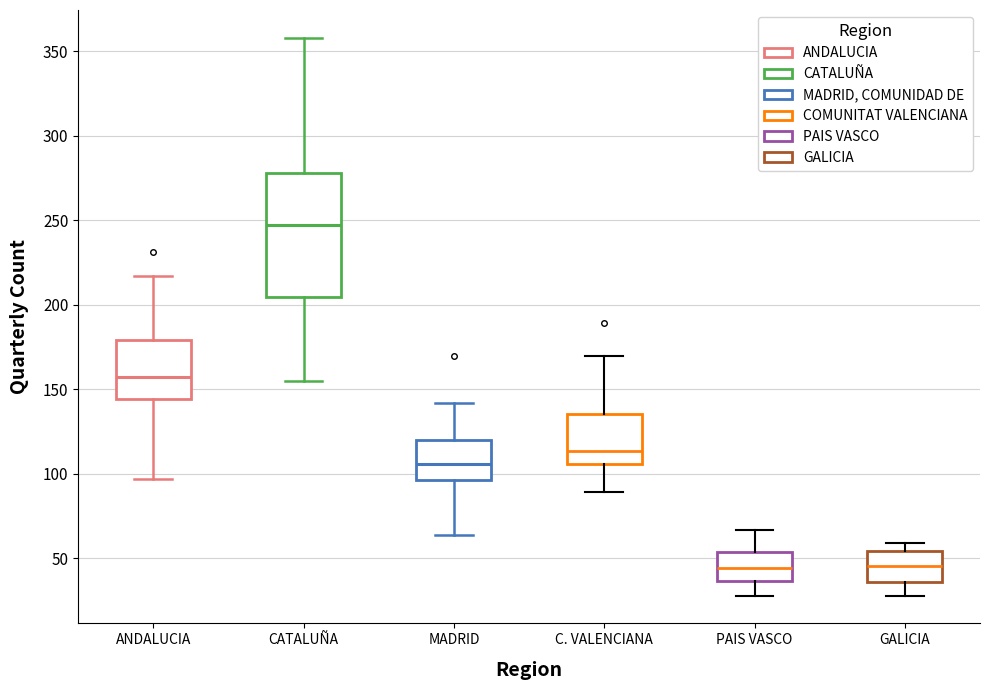

Reading left to right, read every box against the y-axis: the position of its median line, the range the box covers, and the ends of its whiskers. The values are not printed on the chart, so give them approximately, as read against the axis.

ANDALUCIA: median 160, box 145 to 180, whiskers 95 to 215
CATALUÑA: median 245, box 205 to 280, whiskers 155 to 360
MADRID: median 105, box 95 to 120, whiskers 65 to 140
C. VALENCIANA: median 115, box 105 to 135, whiskers 90 to 170
PAIS VASCO: median 45, box 35 to 55, whiskers 30 to 65
GALICIA: median 45, box 35 to 55, whiskers 30 to 60